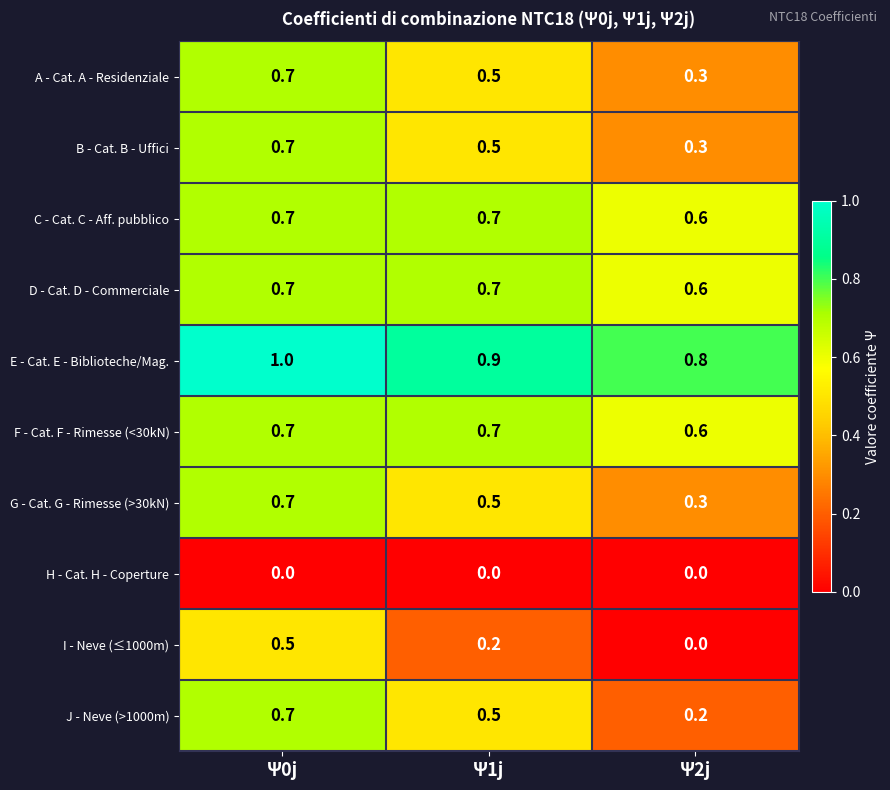

Read the B - Cat. B - Uffici value at Ψ1j.

0.5